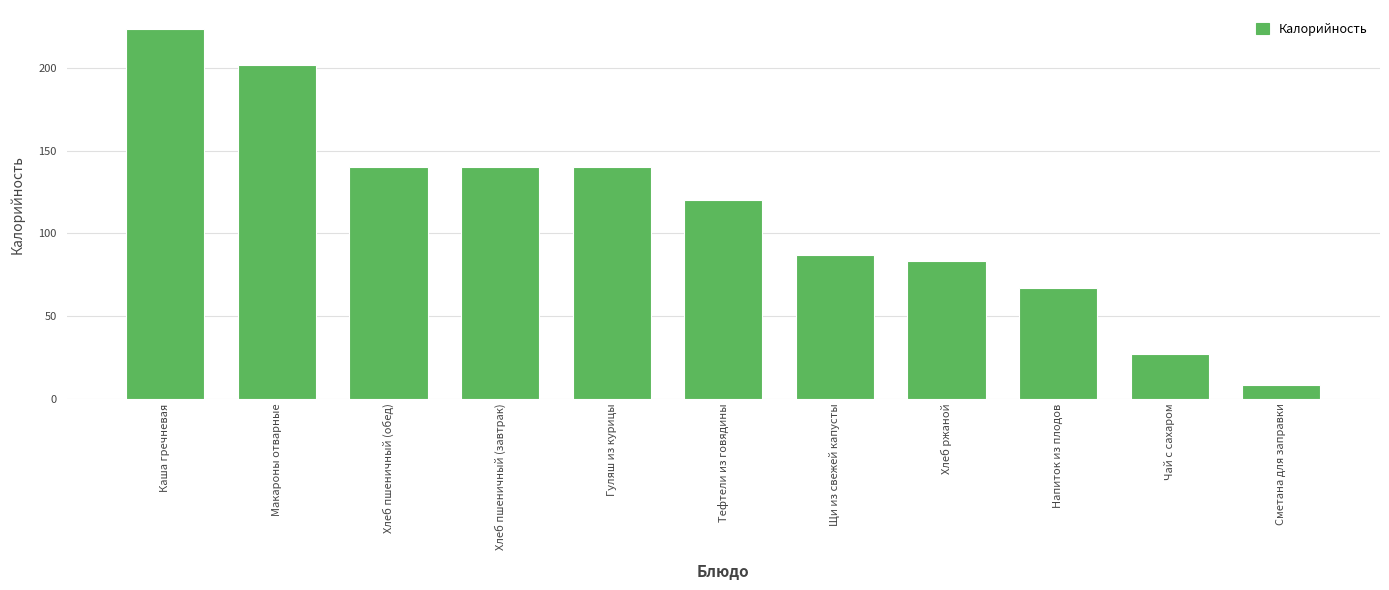

Reading left to right, transcribe all the data shown in this chart.

Каша гречневая=224	Макароны отварные=202	Хлеб пшеничный (обед)=140	Хлеб пшеничный (завтрак)=140	Гуляш из курицы=140	Тефтели из говядины=120	Щи из свежей капусты=87	Хлеб ржаной=83	Напиток из плодов=67	Чай с сахаром=27	Сметана для заправки=8